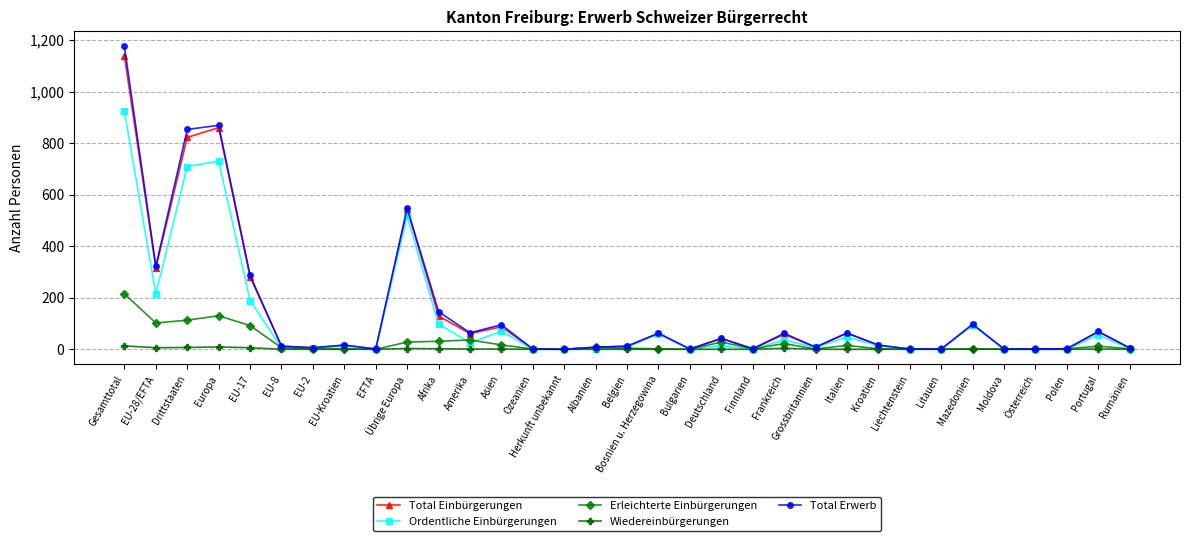

True or false: Total Erwerb has a value of 310 at Übrige Europa.

False